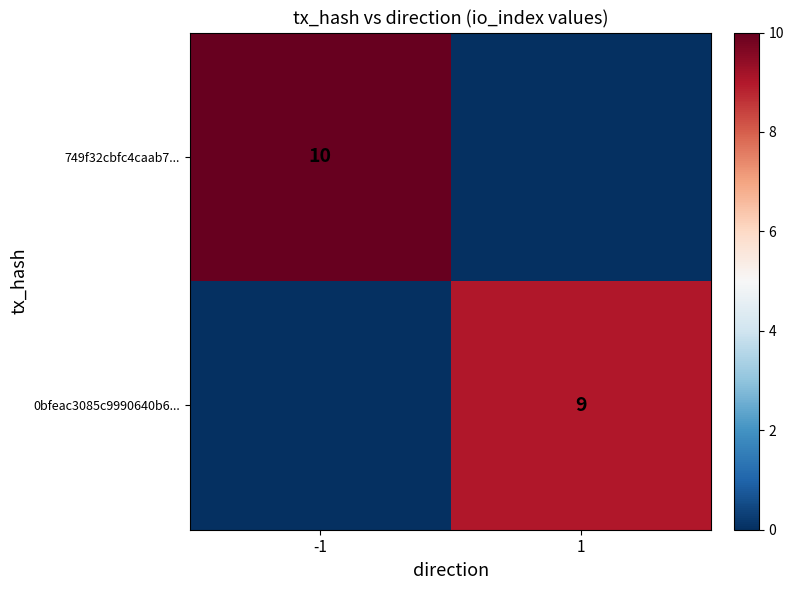

What is the spread (max minus min) of values at 1?

9